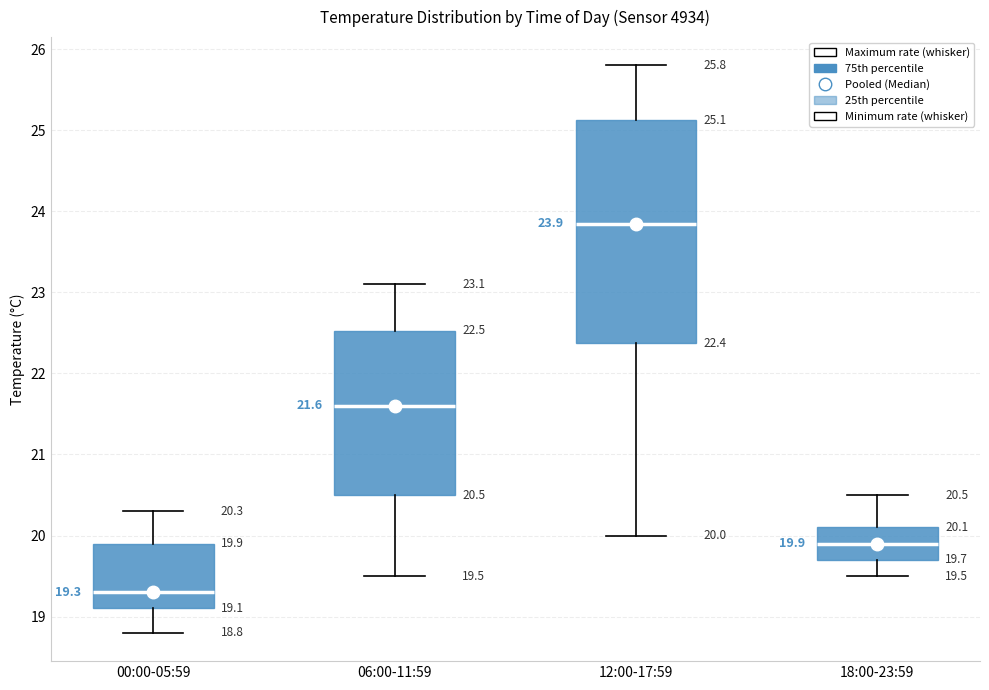

Which box is the tallest, from its lower edge to its upper edge?

12:00-17:59